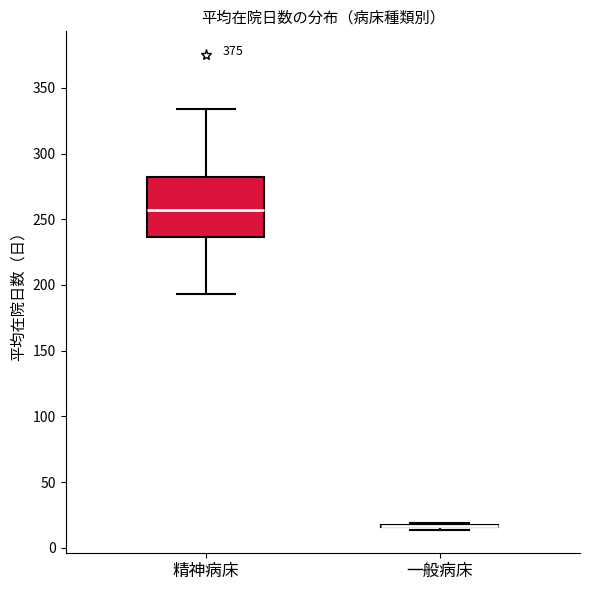

Reading left to right, read every box against the y-axis: the position of its median line, the range the box covers, and the ends of its whiskers. The values are not printed on the chart, so give them approximately, as read against the axis.

精神病床: median 255, box 235 to 280, whiskers 195 to 335
一般病床: box collapsed to a line at 15, whiskers 15 to 20